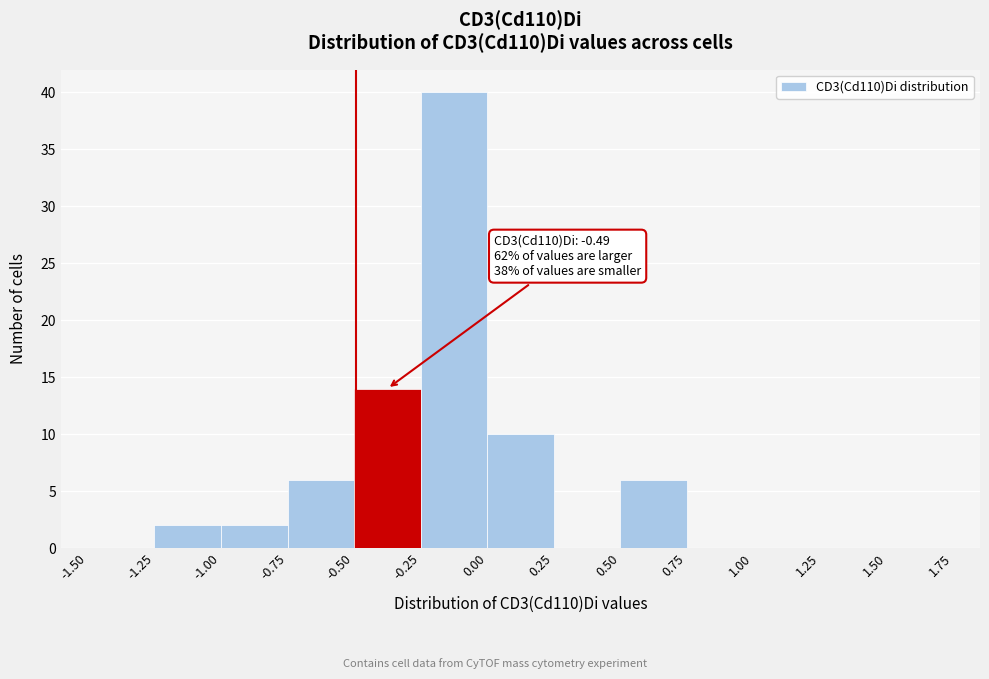

Which range on the x-axis has the tallest bar?

-0.25 to 0.00